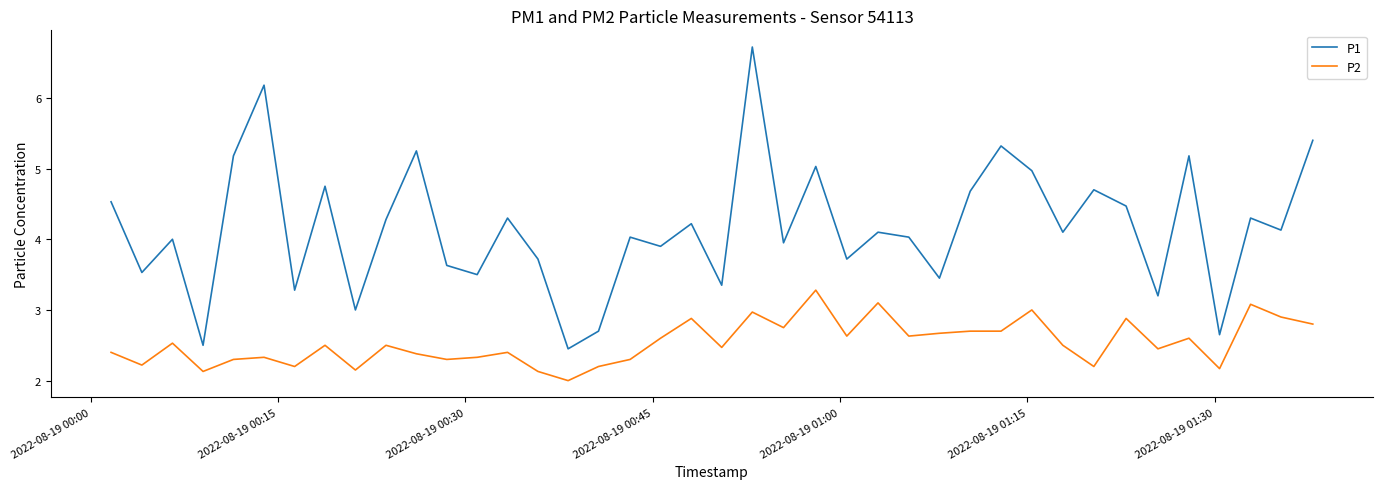

What is the sum of all P1 values?

166.4